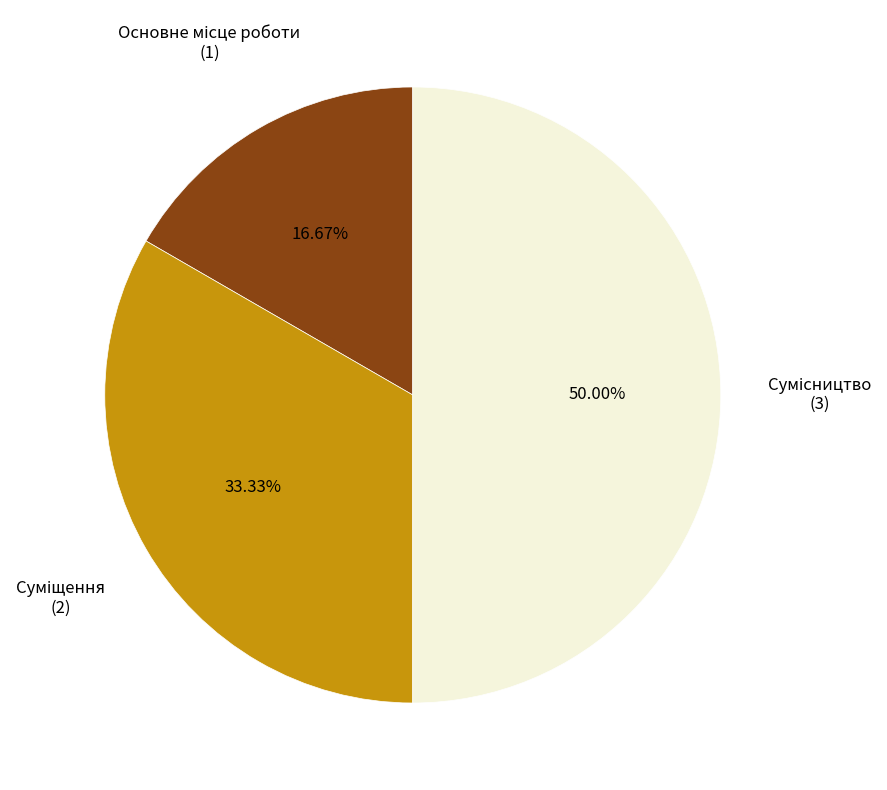

Which category has the smallest portion of the pie?

Основне місце роботи